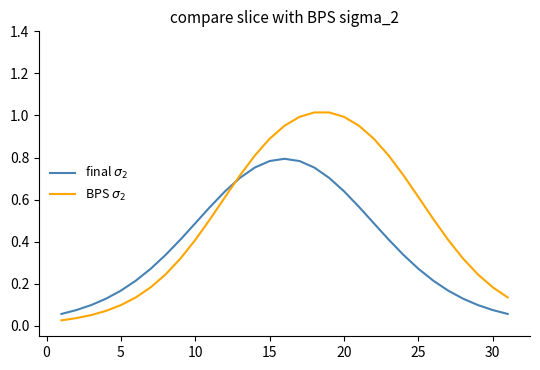

List the series in order of their peak value, highest first.

BPS $\sigma_2$, final $\sigma_2$